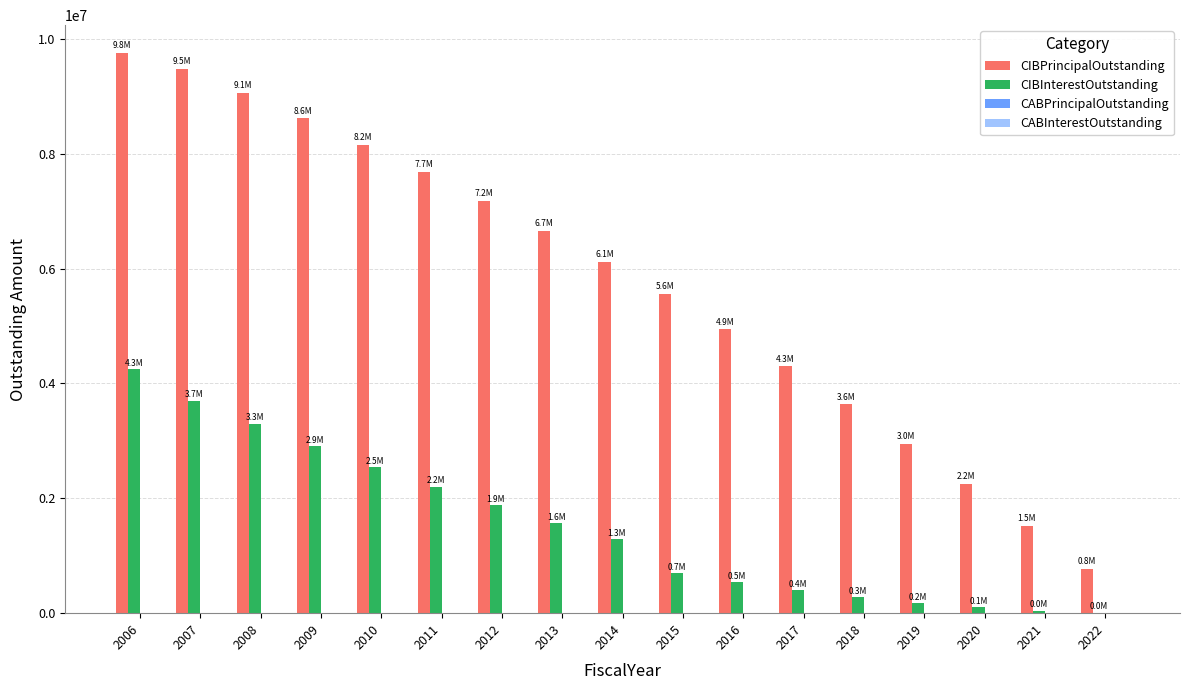

How many values in the CIBInterestOutstanding series exceed 1293138?

9